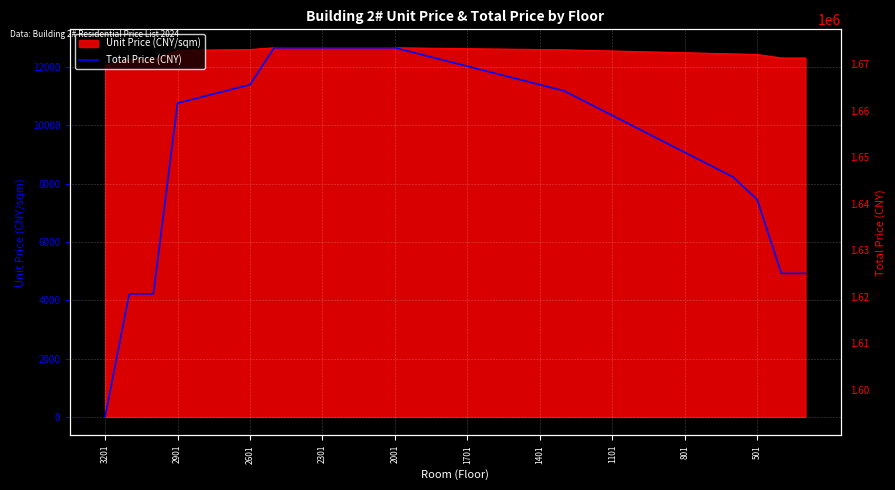

What is the lowest value of the Unit Price (CNY/sqm) series?

12060